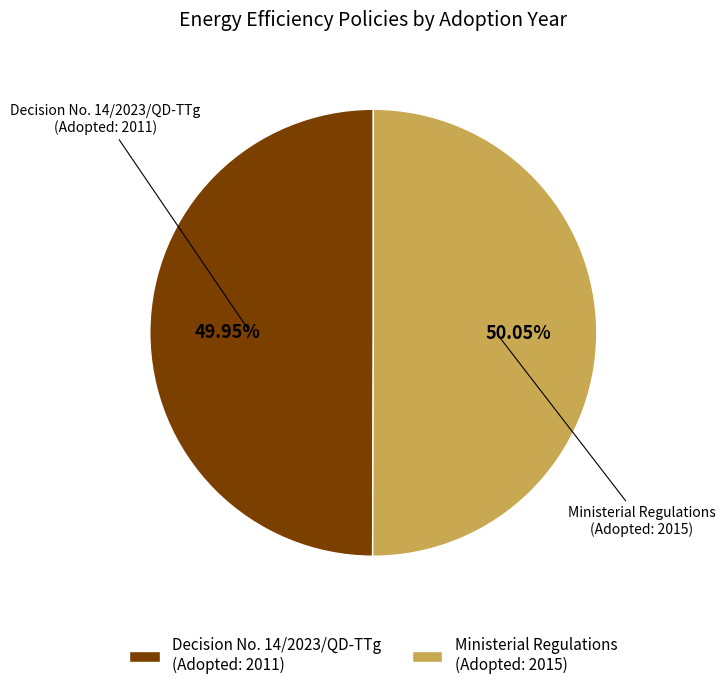

Do Ministerial Regulations (Adopted: 2015) and Decision No. 14/2023/QD-TTg (Adopted: 2011) together represent more than half of the pie?

Yes